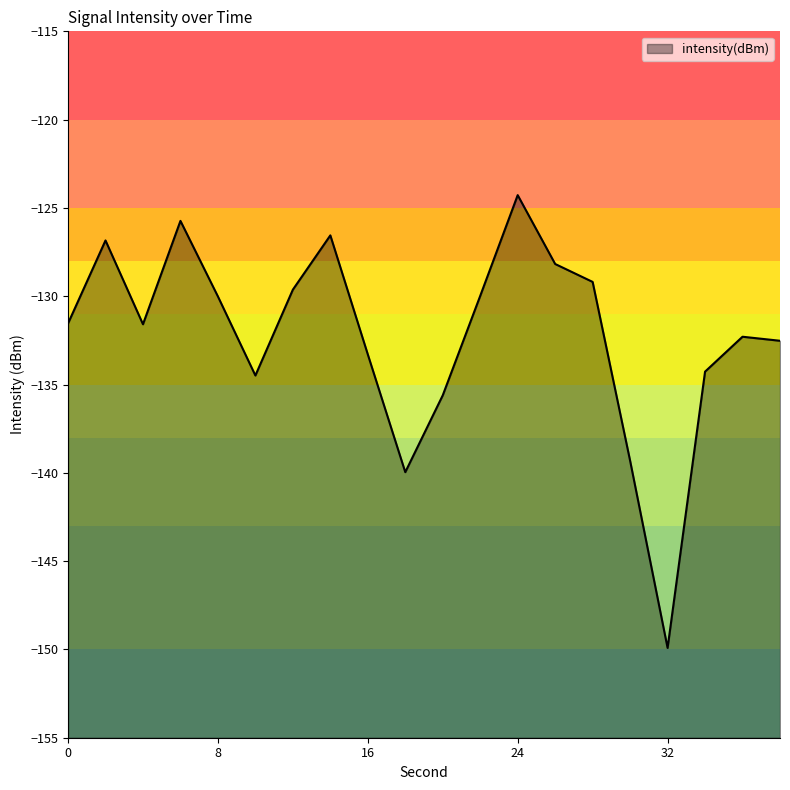

How many data points are above -131?

9